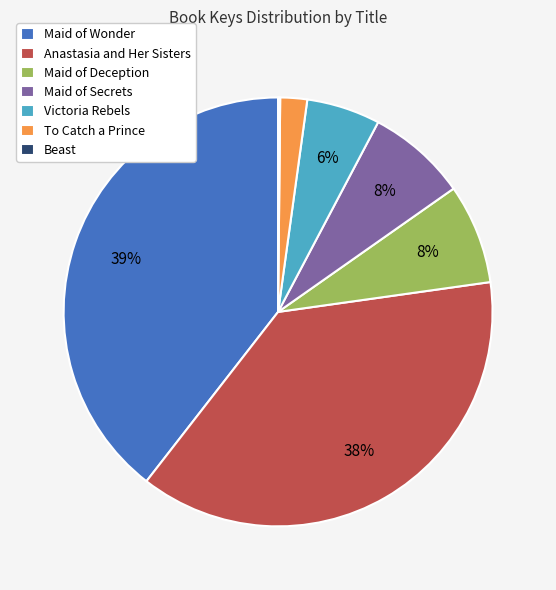

Approximately how many times larger is the value at Maid of Secrets compared to Maid of Deception?

1.0